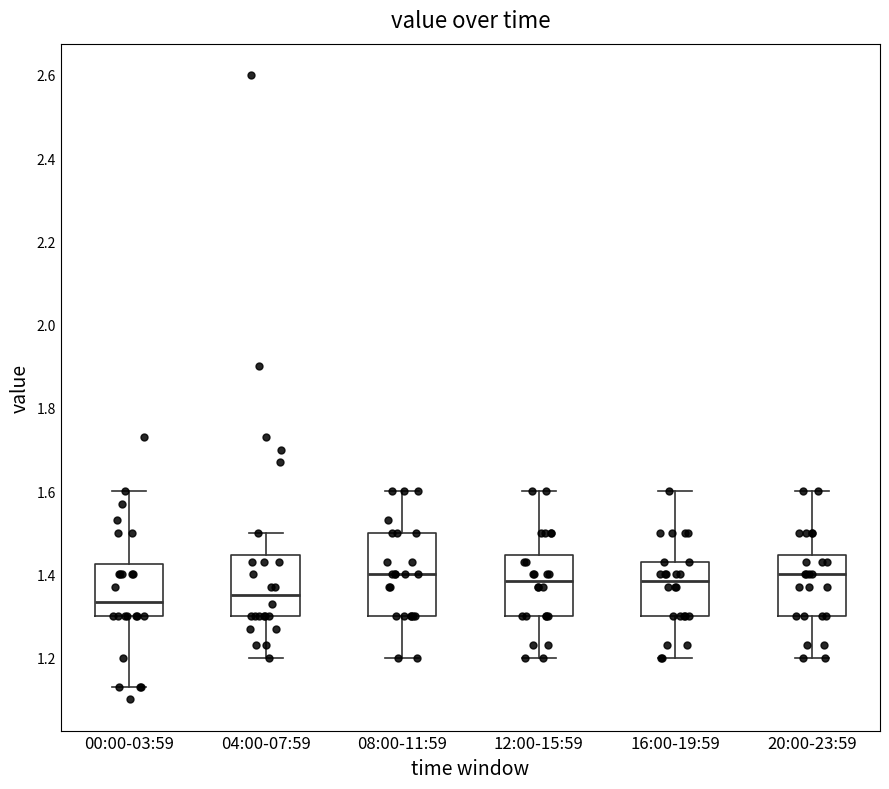

Comparing the boxes themselves (not the whiskers), which one is the tallest?

08:00-11:59